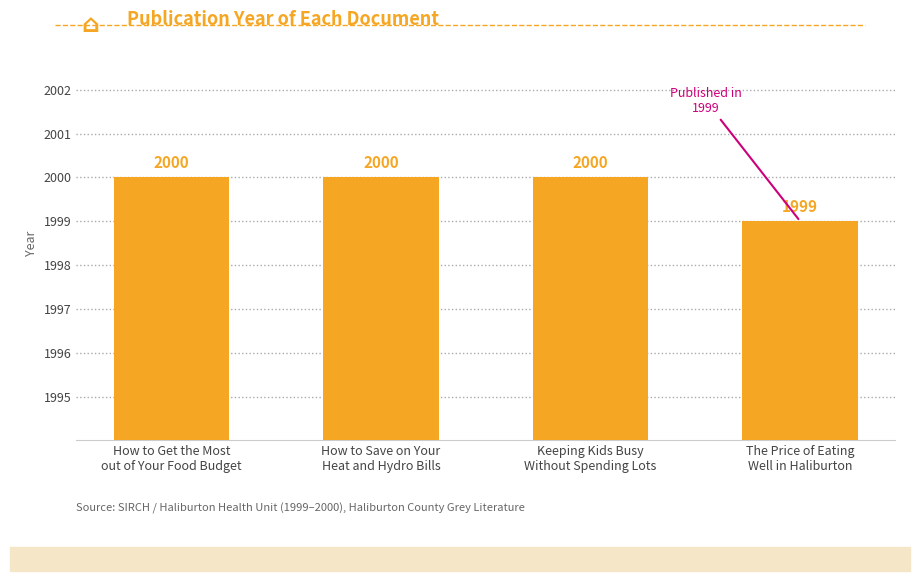

Reading left to right, transcribe all the data shown in this chart.

2000	2000	2000	1999